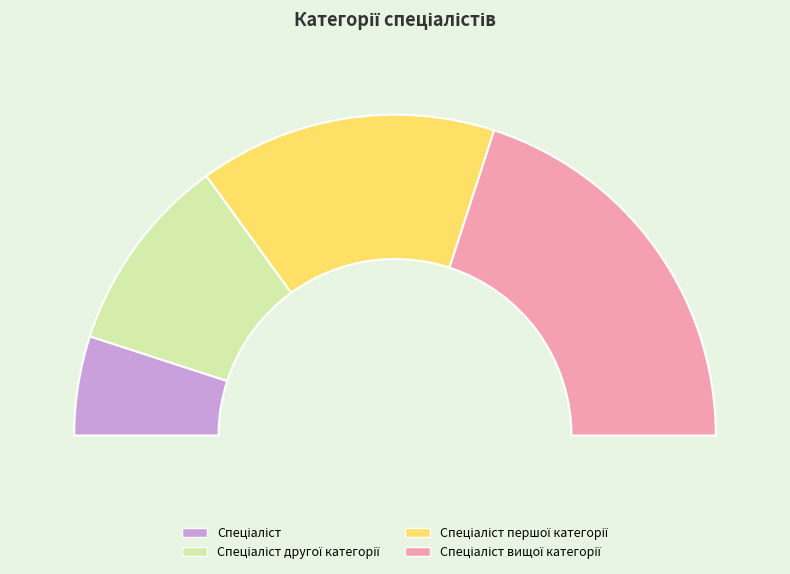

Is the sum of Спеціаліст першої категорії and Спеціаліст другої категорії greater than half?

No